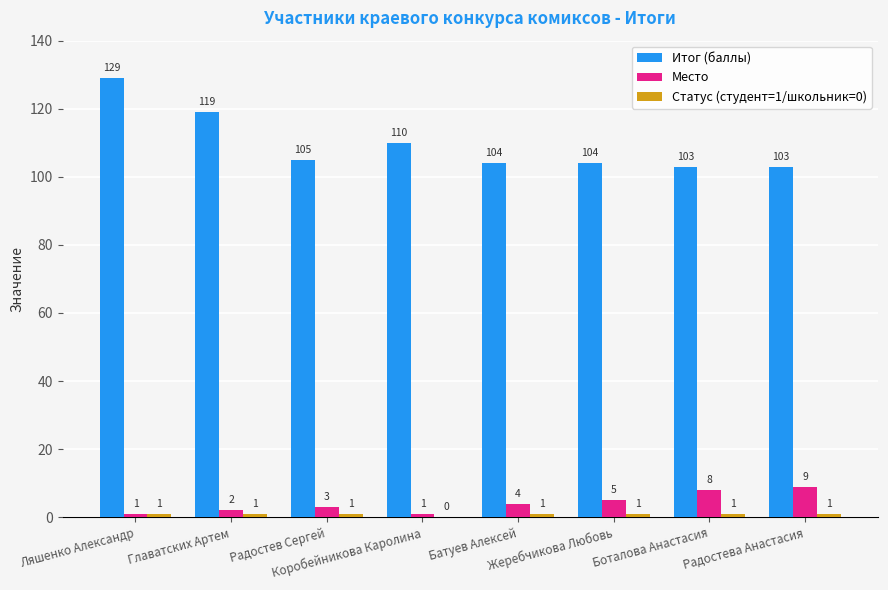

How many Место values are between 2 and 8?

5